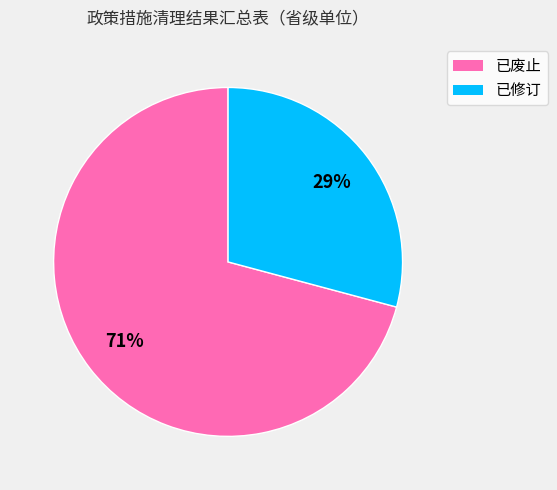

Which category accounts for the majority?

已废止